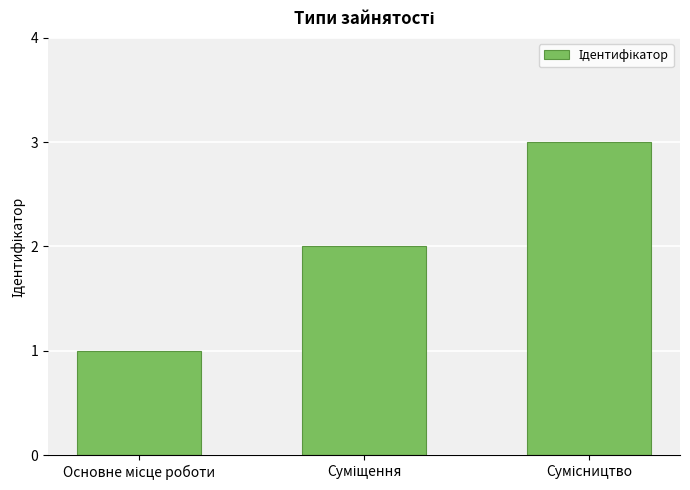

Reading left to right, transcribe all the data shown in this chart.

1	2	3